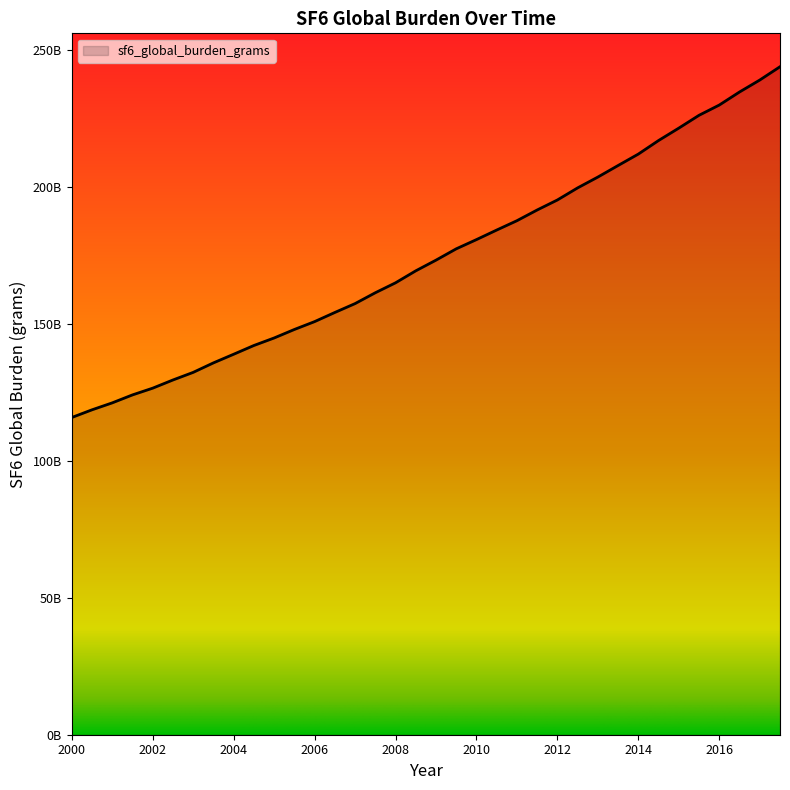

Does the chart display data point markers on the line(s)?

No